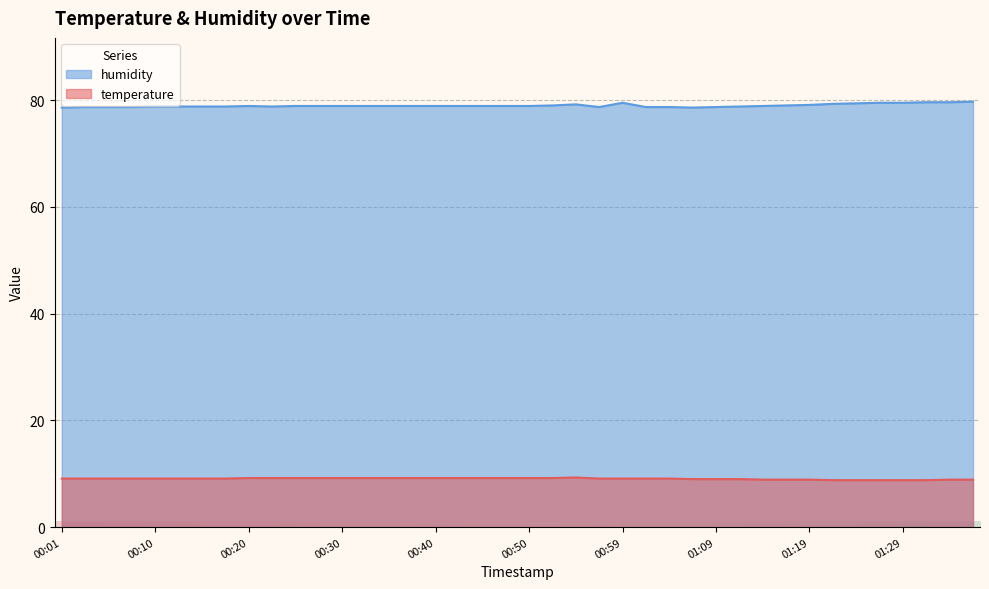

Reading right to left, what are all the values shown in this chart?

temperature: 8.9	8.9	8.8	8.8	8.8	8.8	8.8	8.9	8.9	8.9	9.0	9.0	9.0	9.1	9.1	9.1	9.1	9.3	9.2	9.2	9.2	9.2	9.2	9.2	9.2	9.2	9.2	9.2	9.2	9.2	9.2	9.2	9.1	9.1	9.1	9.1	9.1	9.1	9.1	9.1
humidity: 79.7	79.6	79.6	79.5	79.5	79.4	79.3	79.1	79.0	78.9	78.8	78.7	78.6	78.7	78.7	79.5	78.7	79.2	79.0	78.9	78.9	78.9	78.9	78.9	78.9	78.9	78.9	78.9	78.9	78.9	78.8	78.9	78.8	78.8	78.8	78.8	78.7	78.7	78.7	78.6